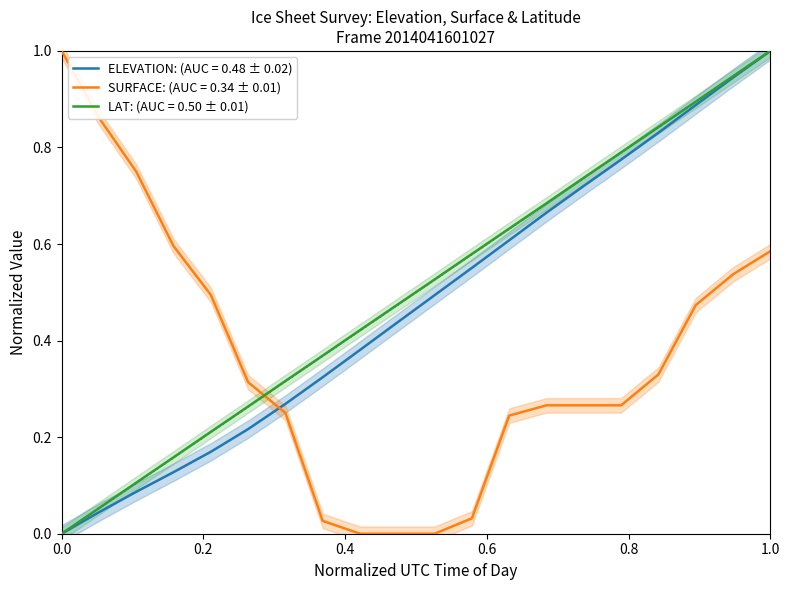

True or false: LAT has more than 1 points higher than both neighbors.

False